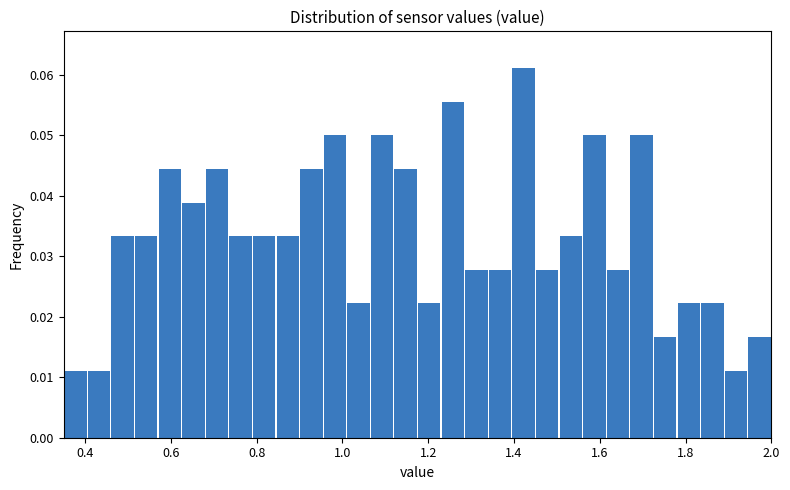

Read against the x-axis, roughly where is the centre of the tallest bar?

1.42